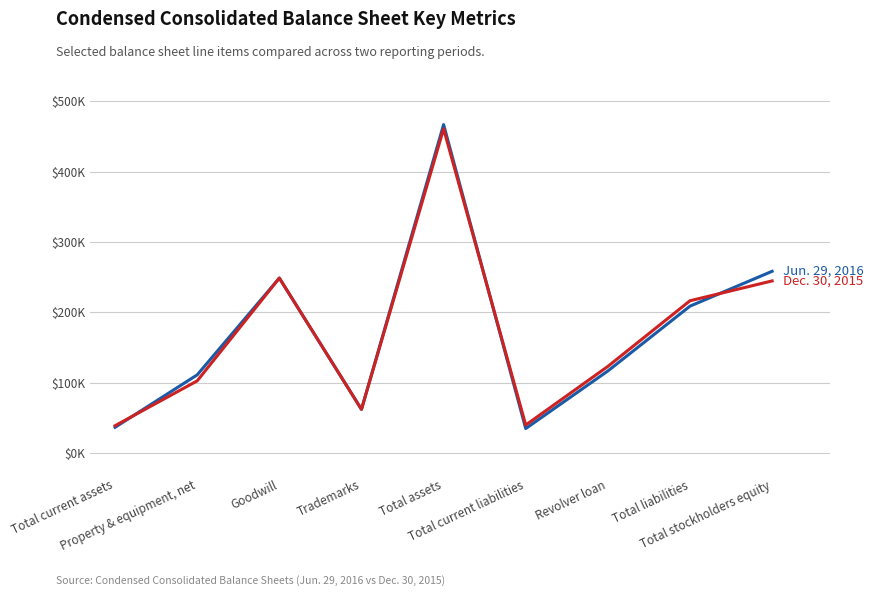

Does the chart display data point markers on the line(s)?

No